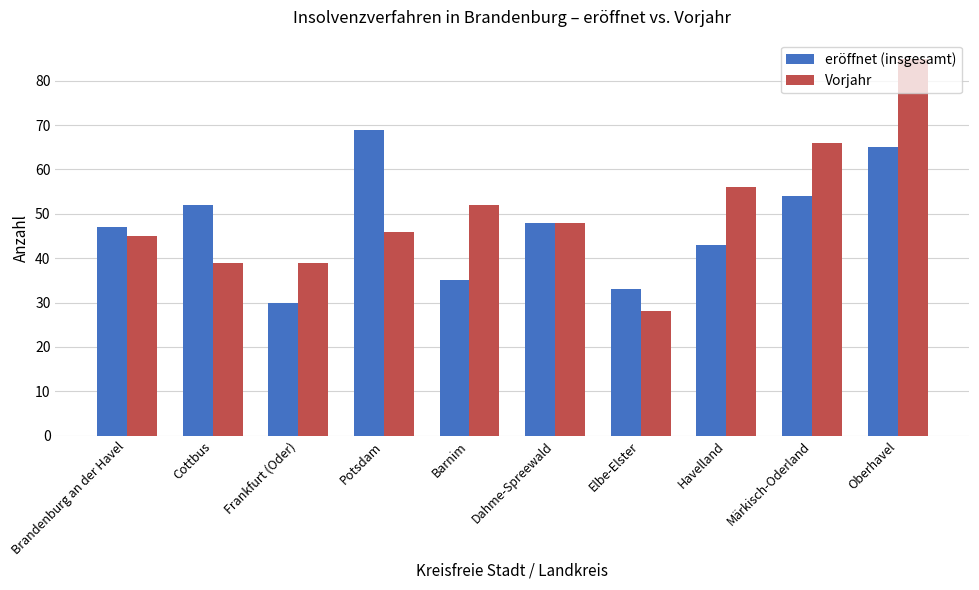

What is the average value of the Vorjahr series?

50